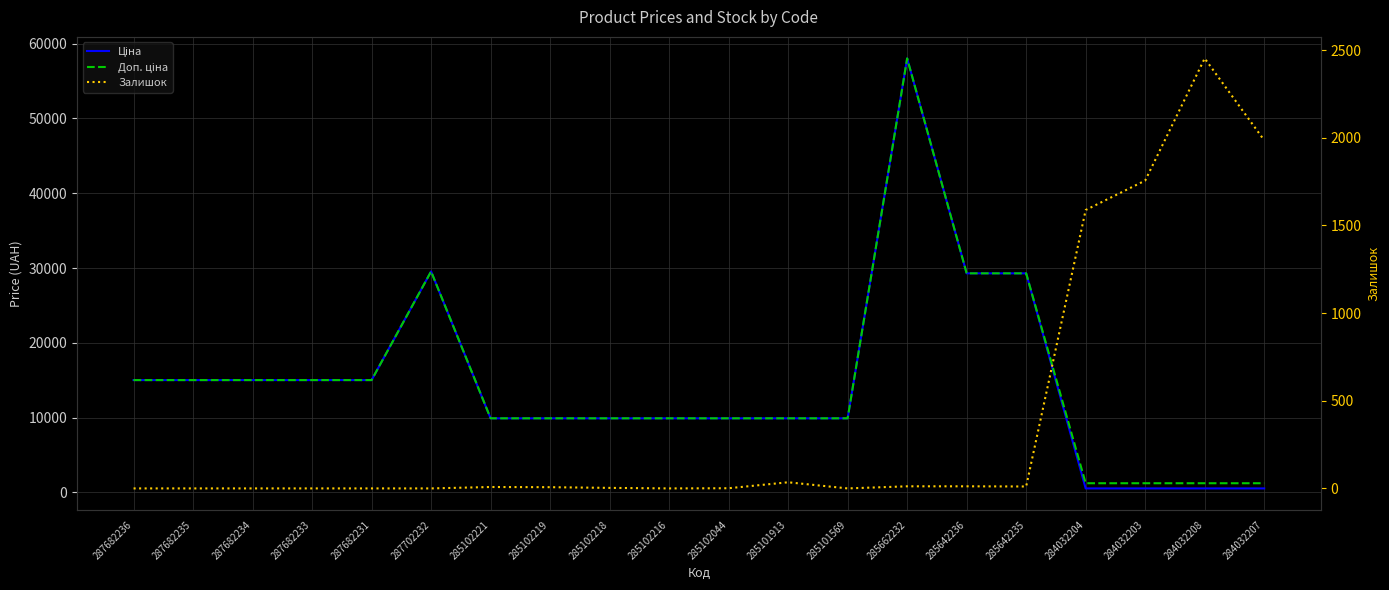

True or false: Ціна and Доп. ціна intersect in this chart.

False